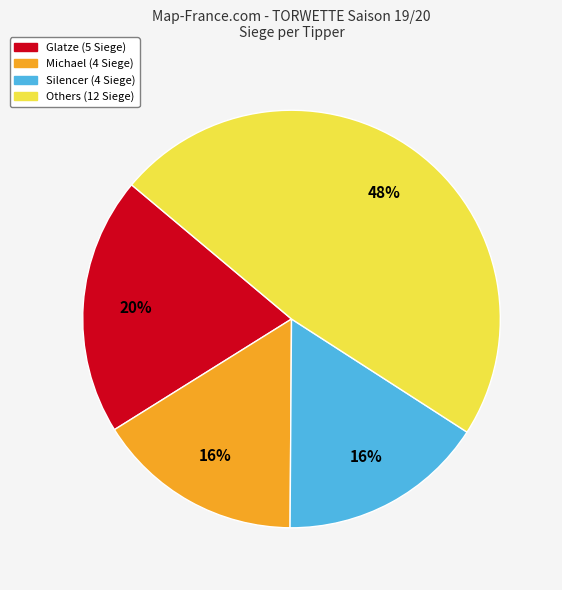

Do Silencer (4 Siege) and Glatze (5 Siege) together represent more than half of the pie?

No